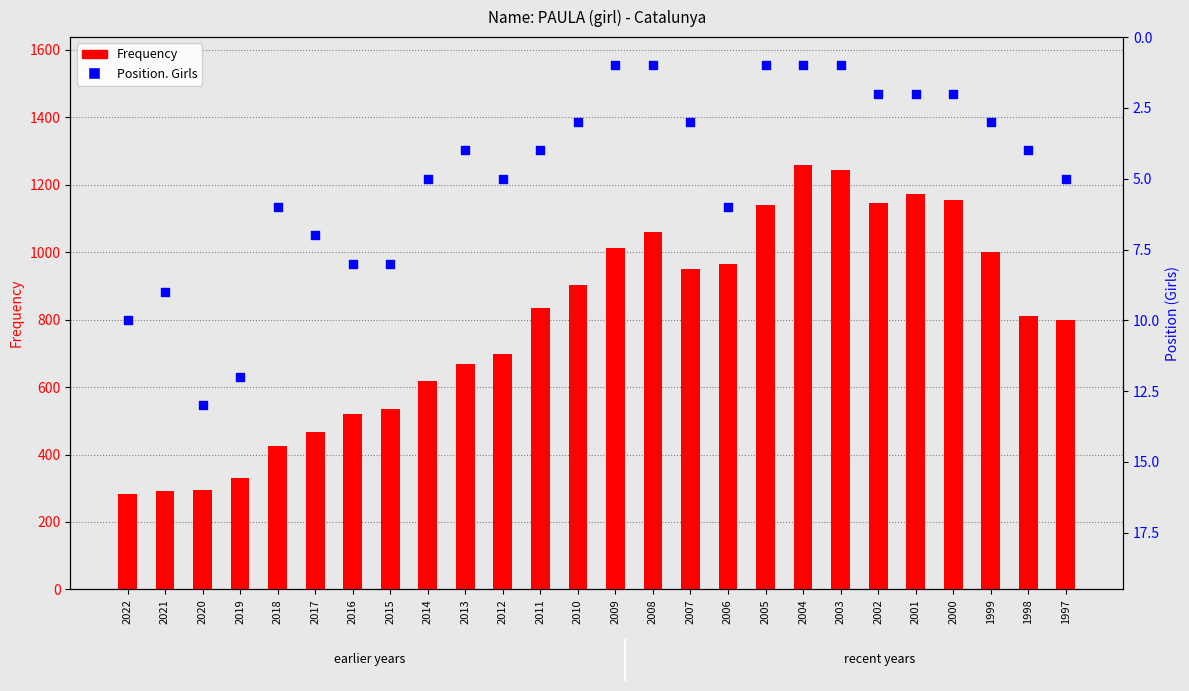

What is the total value across all series at 2013?

672